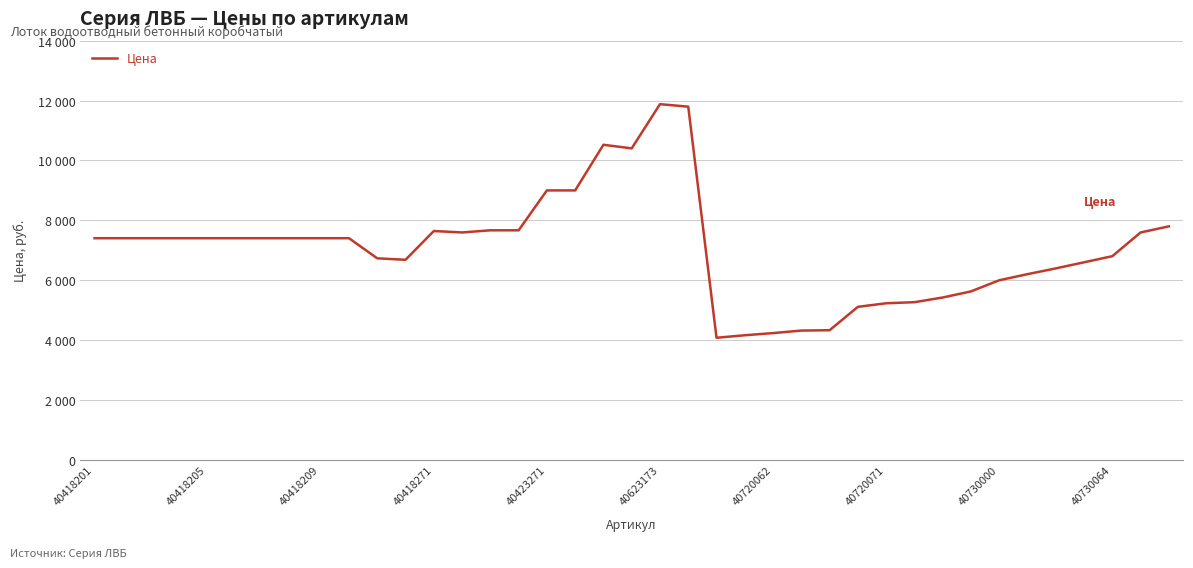

Reading left to right, extract all data points from this chart.

7404	7404	7404	7404	7404	7404	7404	7404	7404	7404	6732	6684	7644	7596	7668	7668	9000	9000	10524	10404	11880	11796	4080	4164	4236	4320	4332	5112	5232	5268	5424	5628	6000	6204	6396	6600	6804	7596	7800